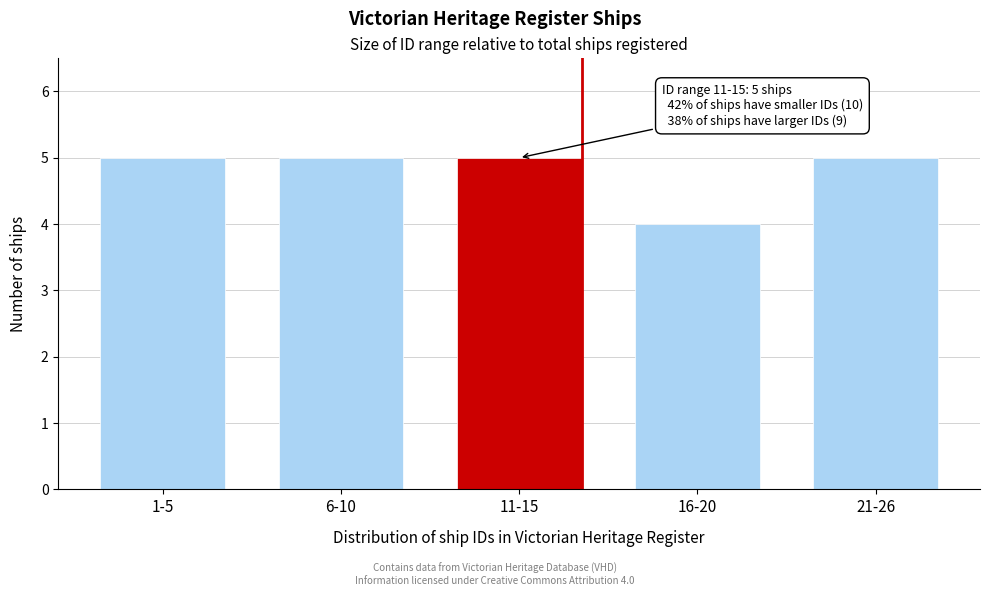

Reading right to left, transcribe all the data shown in this chart.

21-26=5	16-20=4	11-15=5	6-10=5	1-5=5